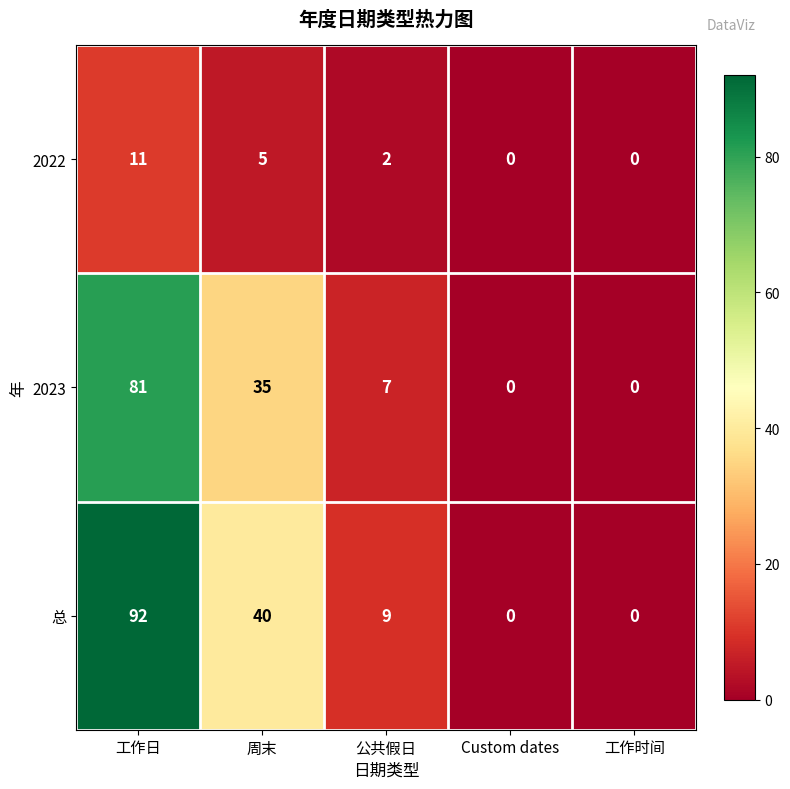

The value of 2022 at 公共假日 is 3. True or false?

False